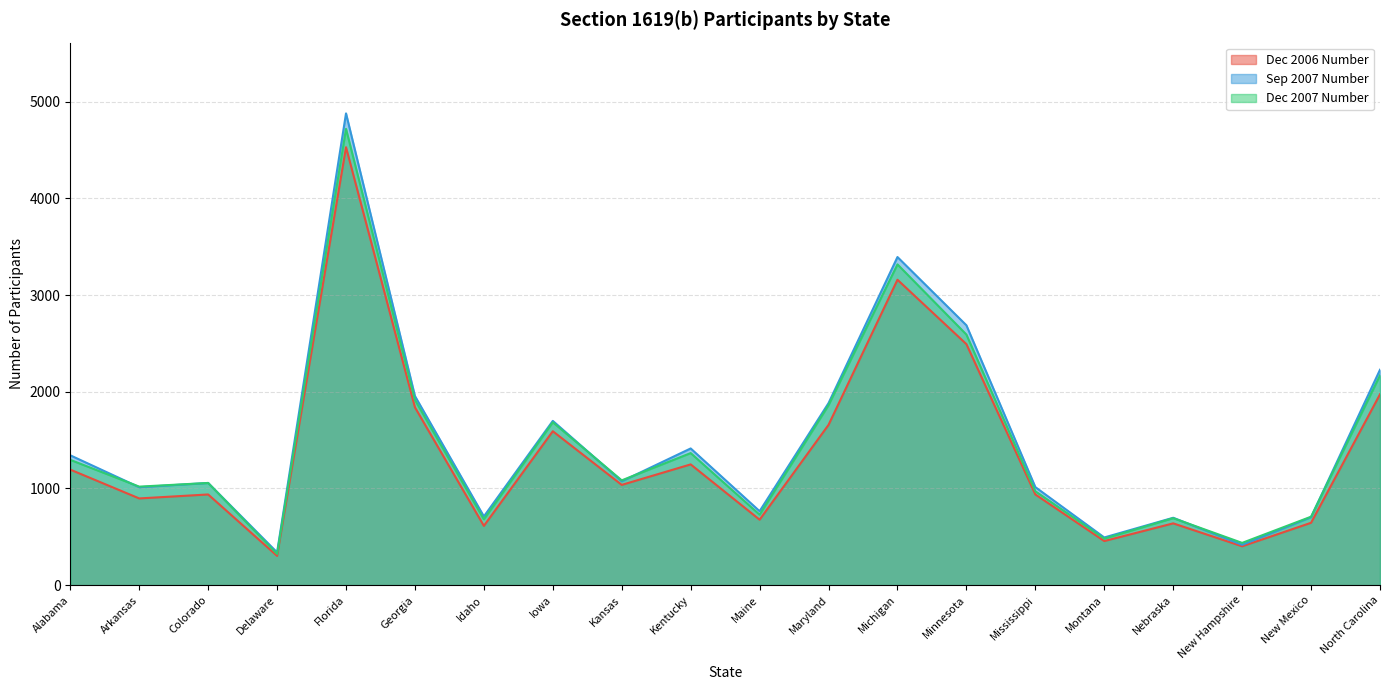

How many lines are shown in the chart?

3